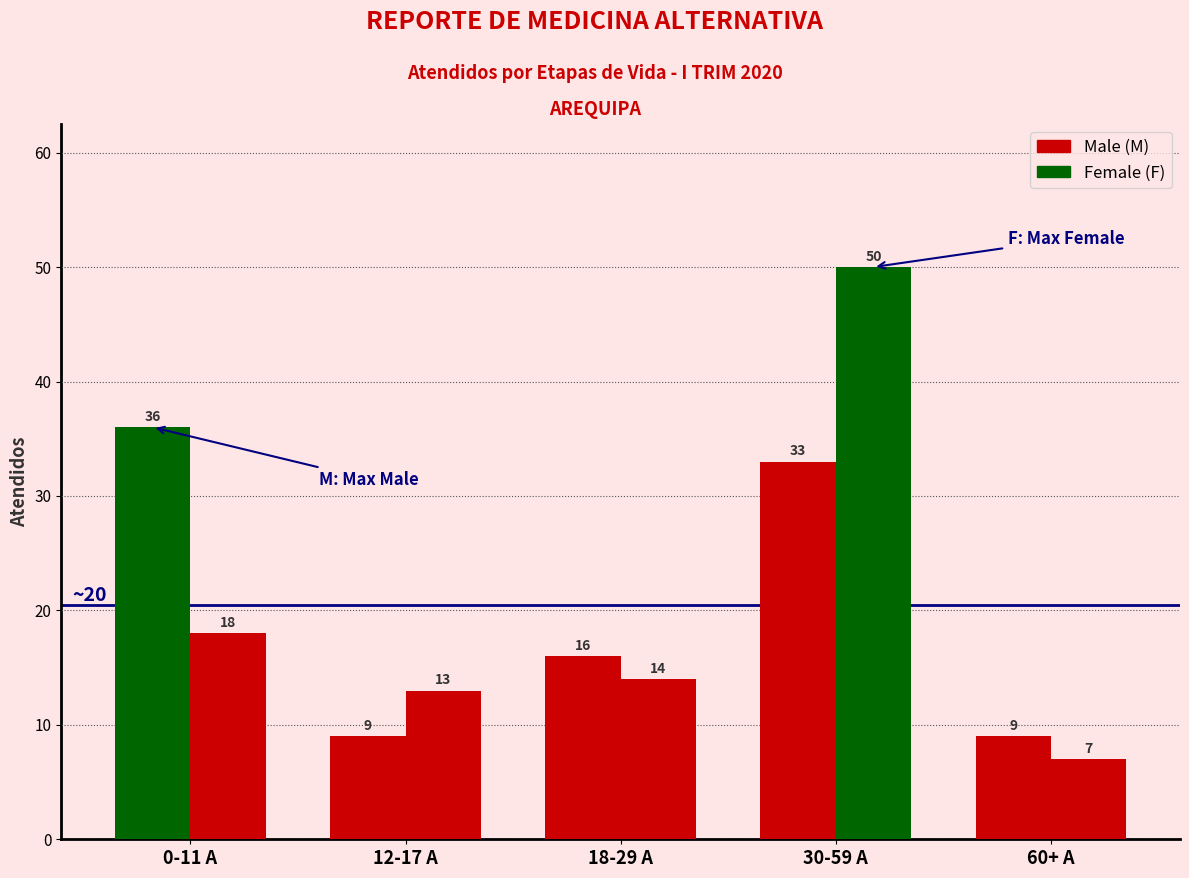

How many series are shown in this chart?

2